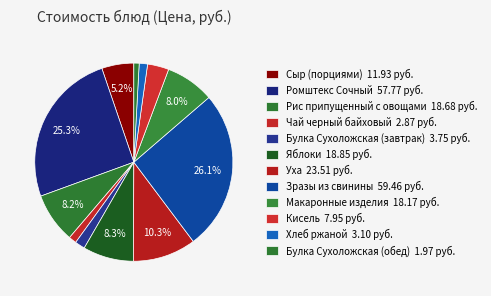

Does Чай черный байховый account for over 50% of the chart?

No